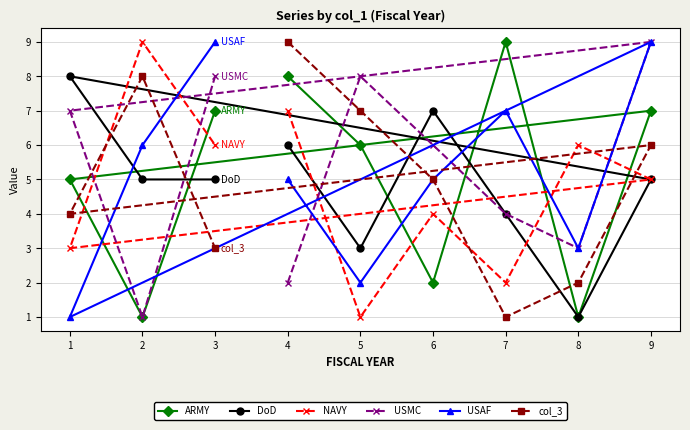

Count the USAF values in the range 3 to 7.

5